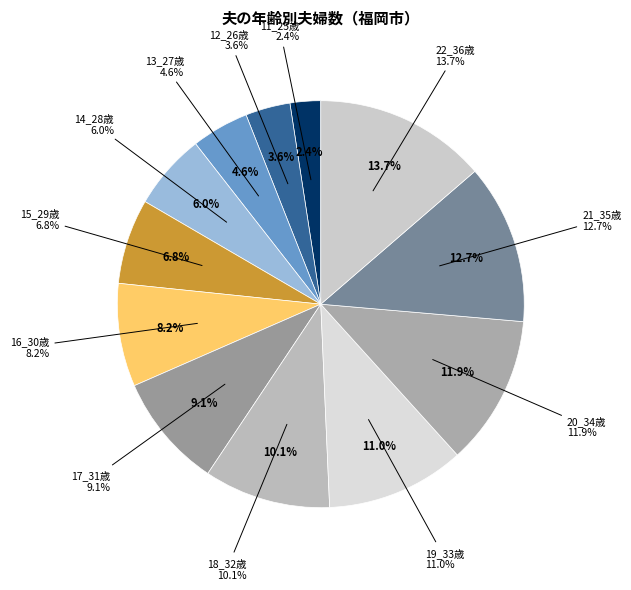

Is there a majority slice in this chart?

No